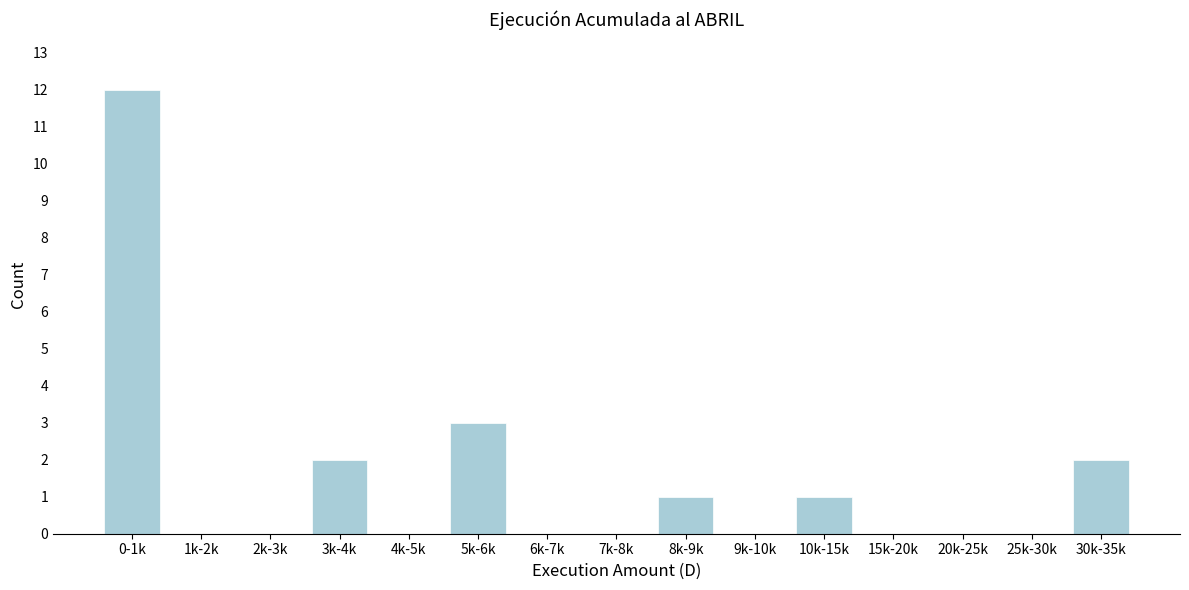

Reading left to right, what are all the values shown in this chart?

0-1k=12	1k-2k=0	2k-3k=0	3k-4k=2	4k-5k=0	5k-6k=3	6k-7k=0	7k-8k=0	8k-9k=1	9k-10k=0	10k-15k=1	15k-20k=0	20k-25k=0	25k-30k=0	30k-35k=2